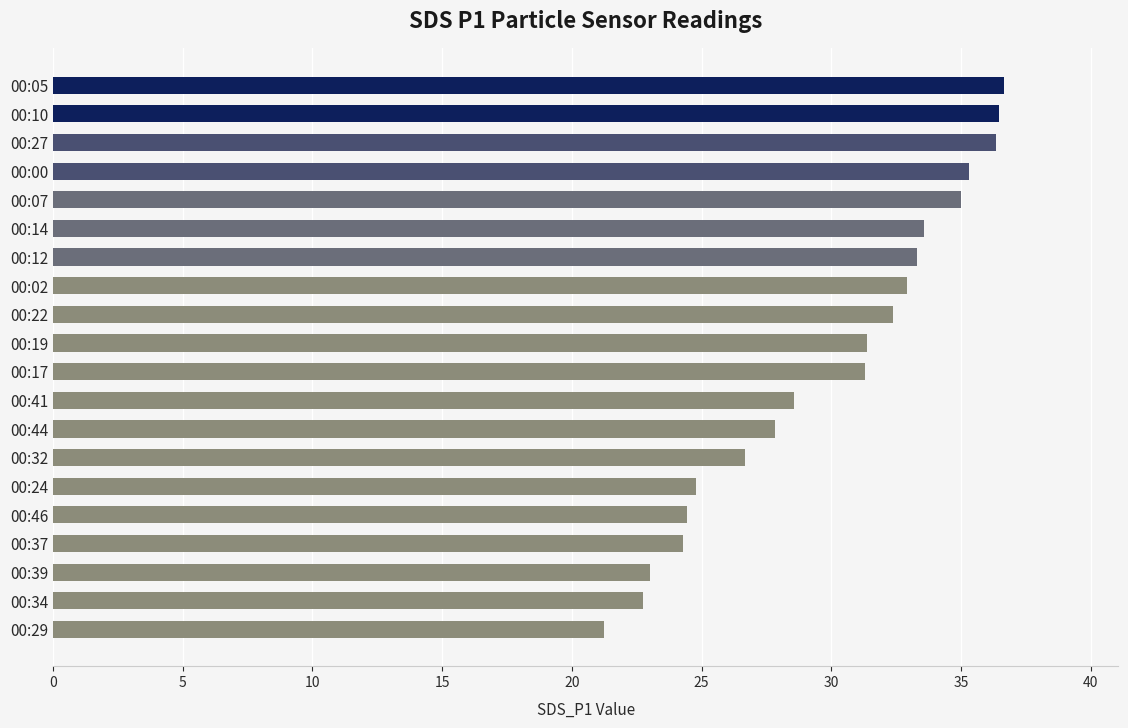

What is the difference between the maximum and second lowest values?

13.9